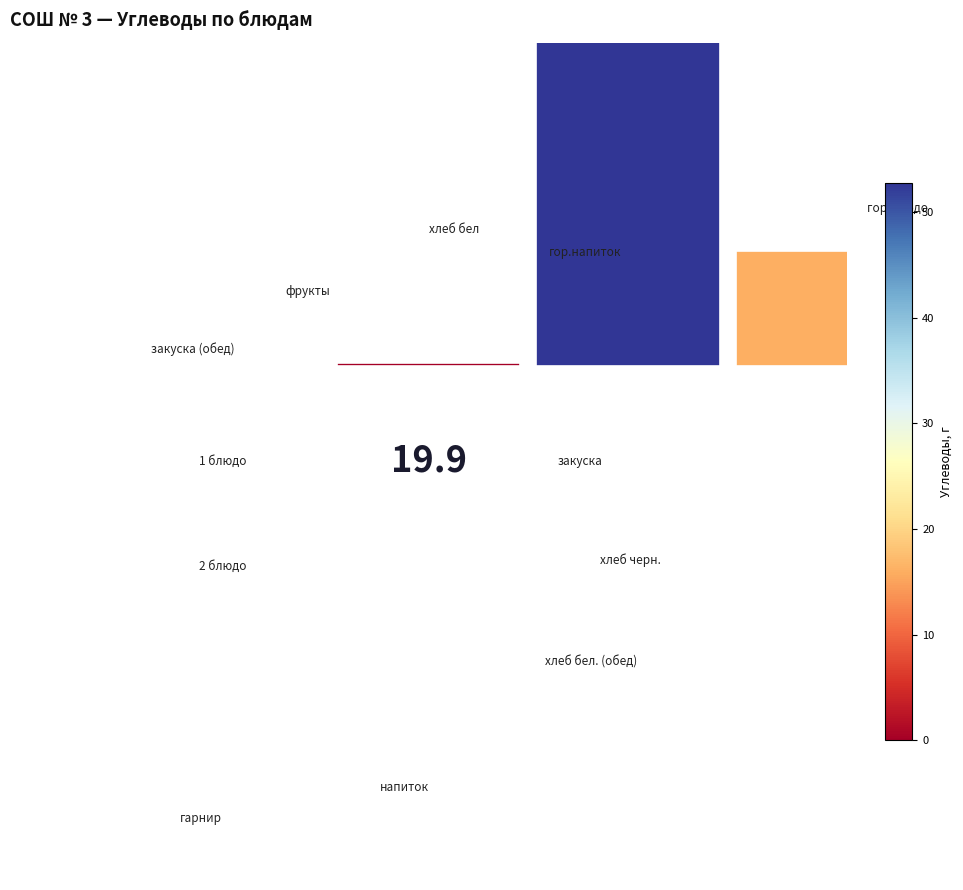

The 0.25 slice represents 13% of the pie. True or false?

False